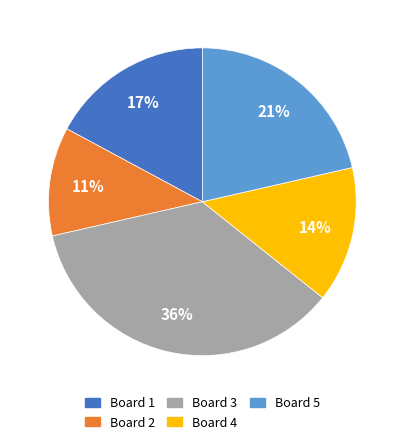

Which category has the smallest portion of the pie?

Board 2